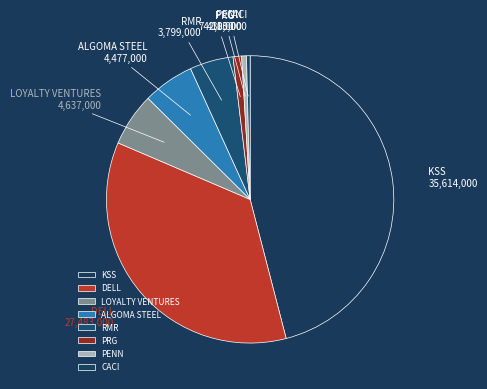

How many slices are in this pie chart?

8